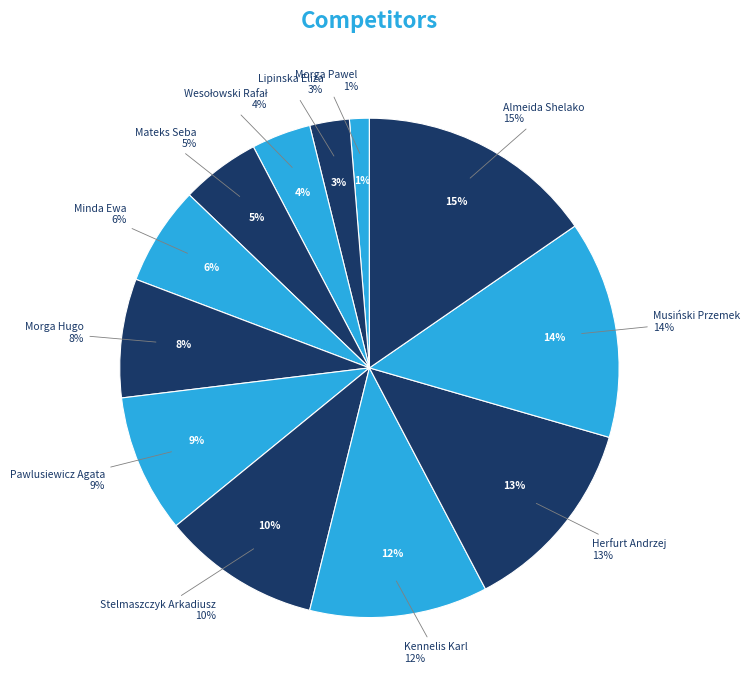

True or false: Mateks Seba accounts for 5% of the total.

True